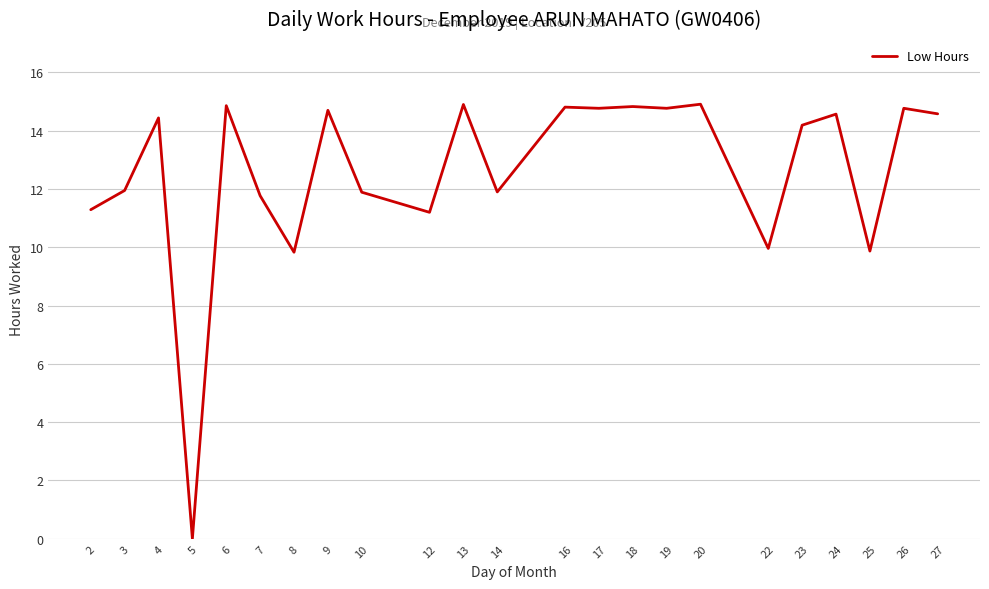

Which category has the lowest value across all series?

5